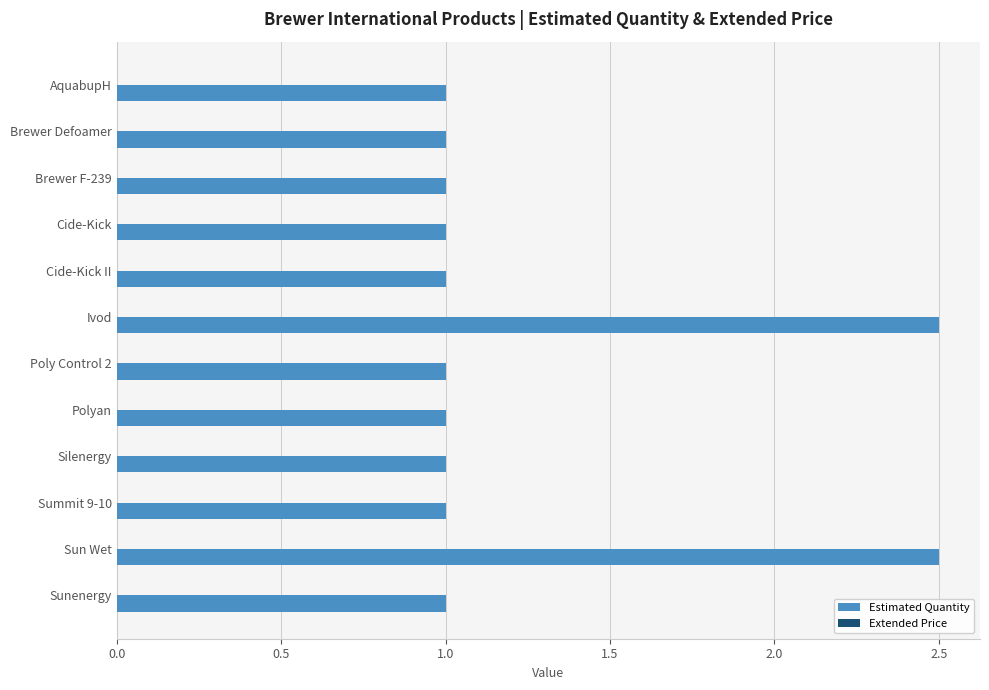

Is it true that the value at Poly Control 2 is 1.7?

False